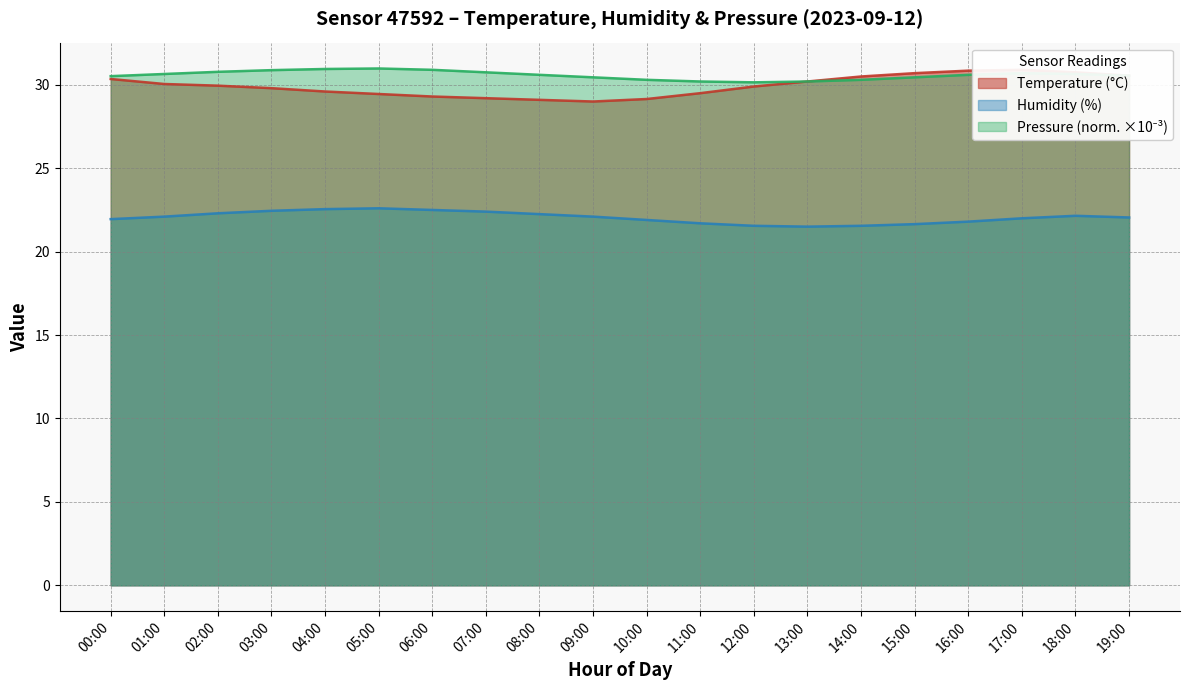

At which label is temperature closest to 29?

09:00